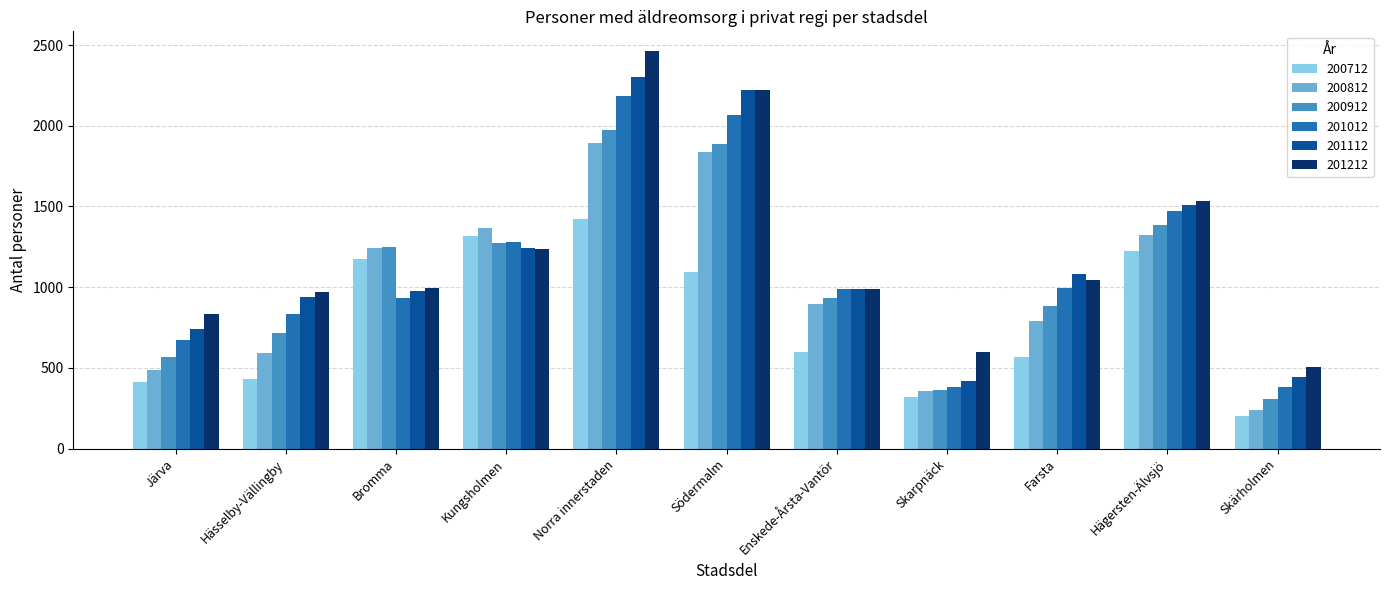

What position from the left is Farsta?

9